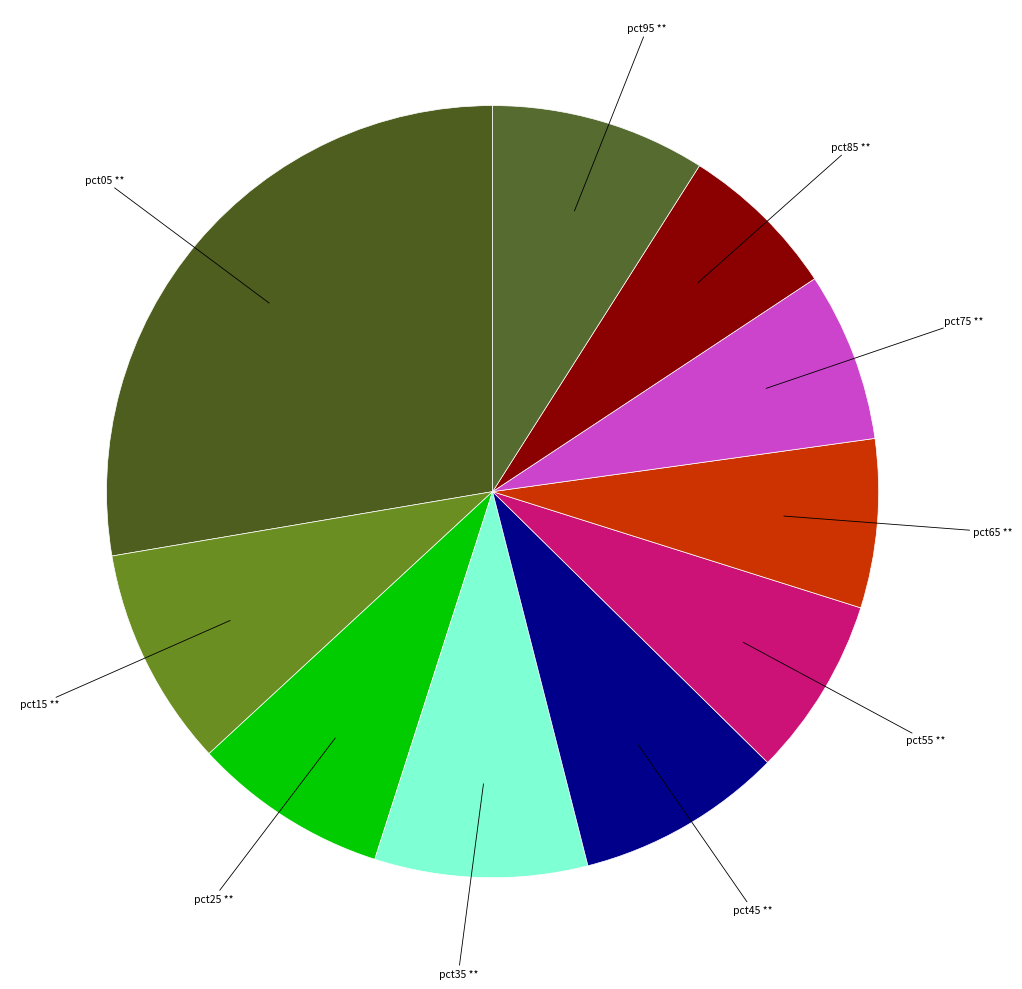

What is the largest slice in the pie chart?

pct05